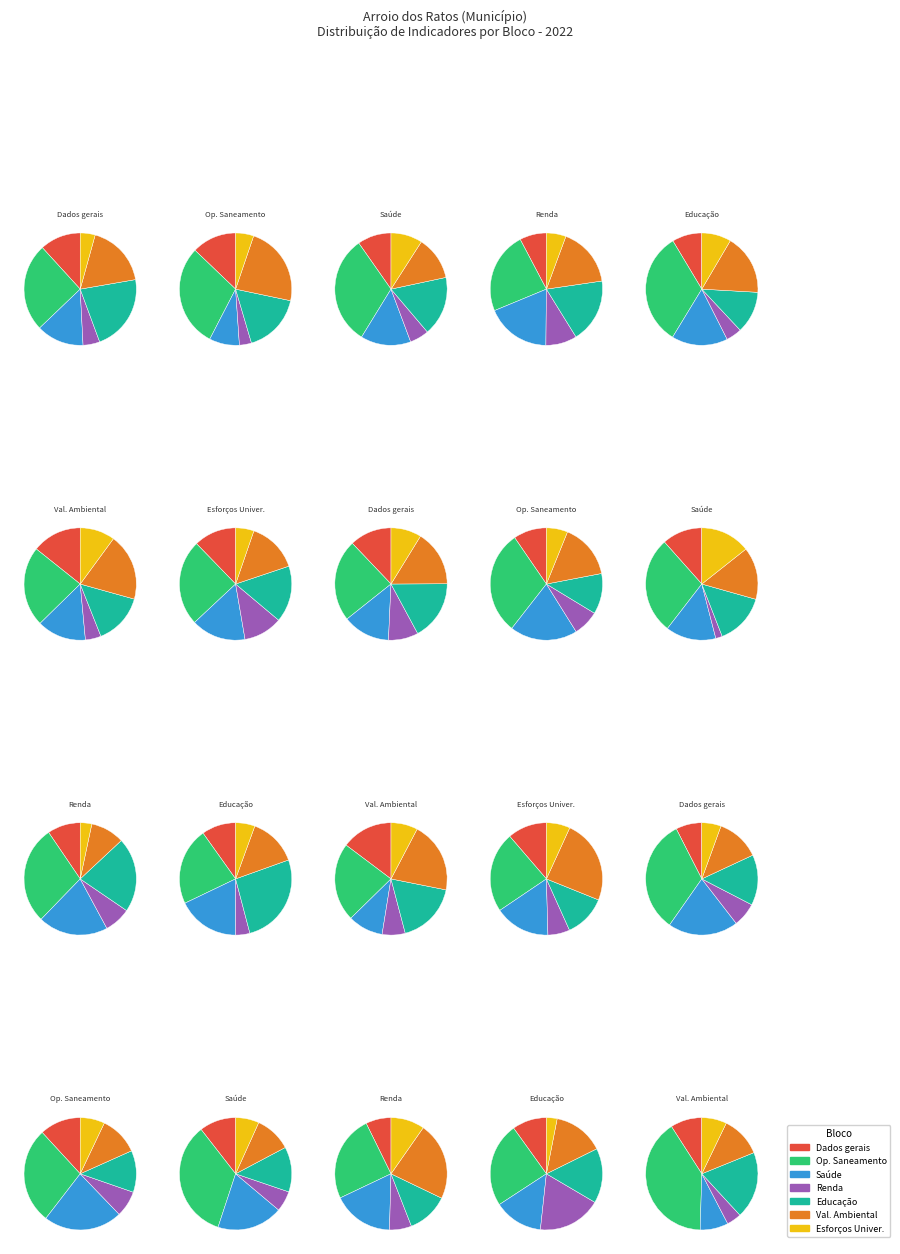

What is the total percentage of Esforços para a Universalização and Dados gerais?

16.2%